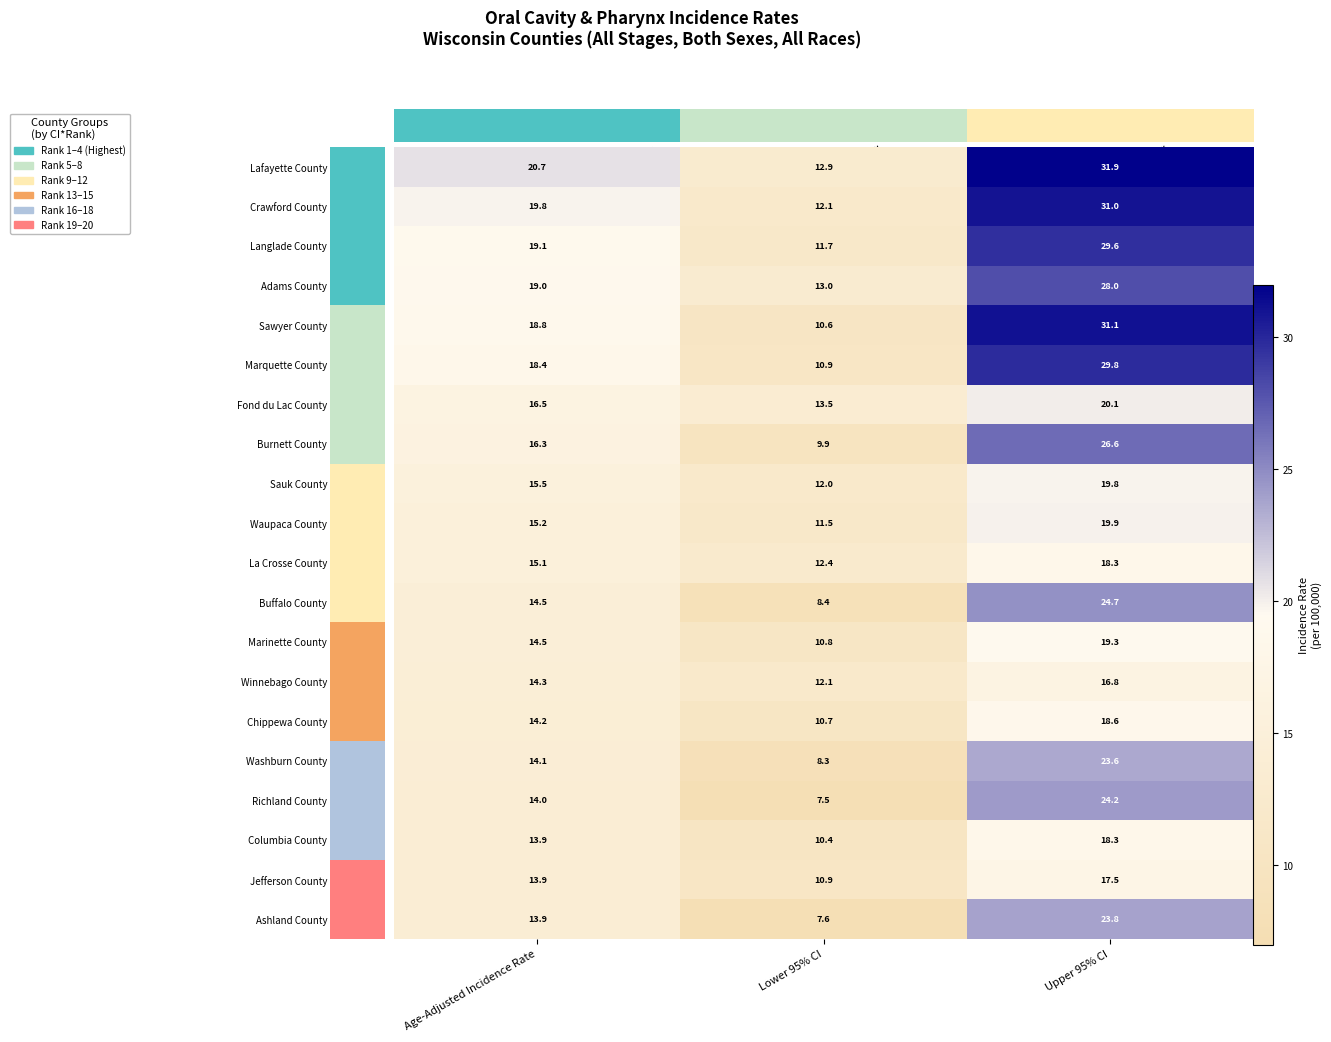

What is the minimum value shown in the chart?

7.5